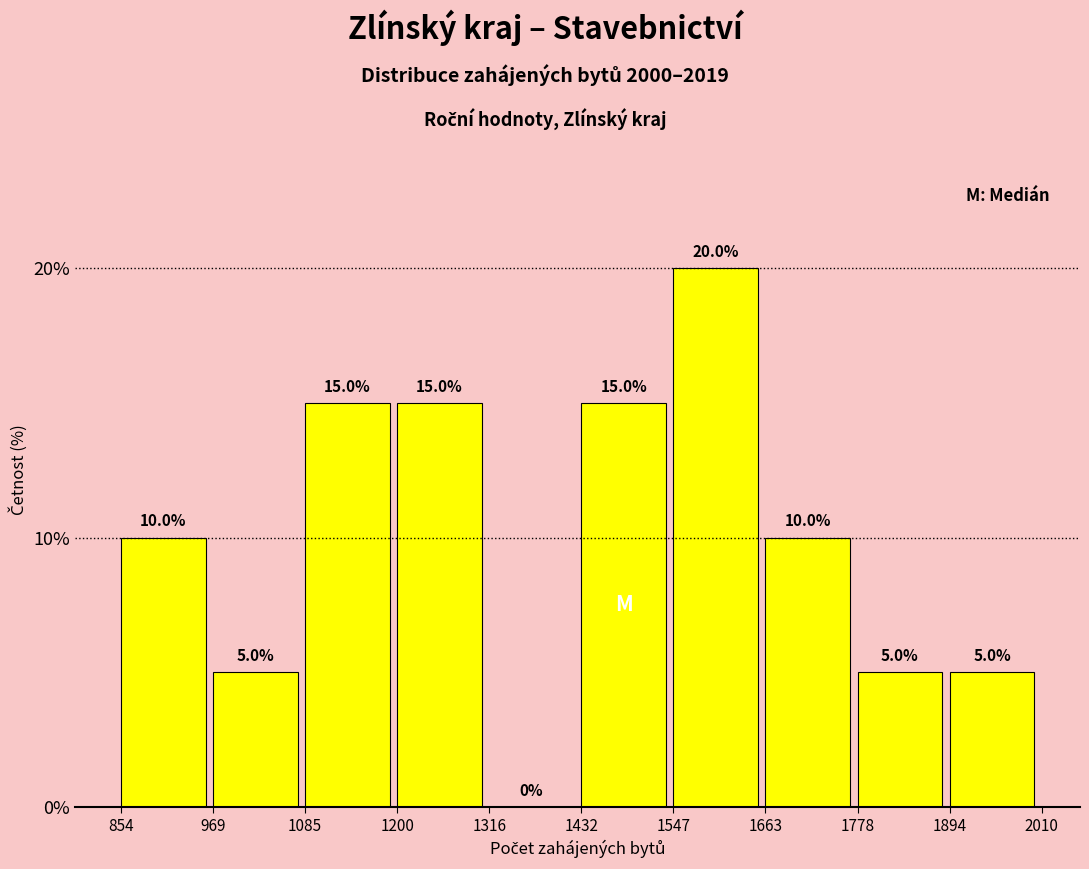

What is the height of the bar covering 1894 to 2010 on the x-axis?

5.0